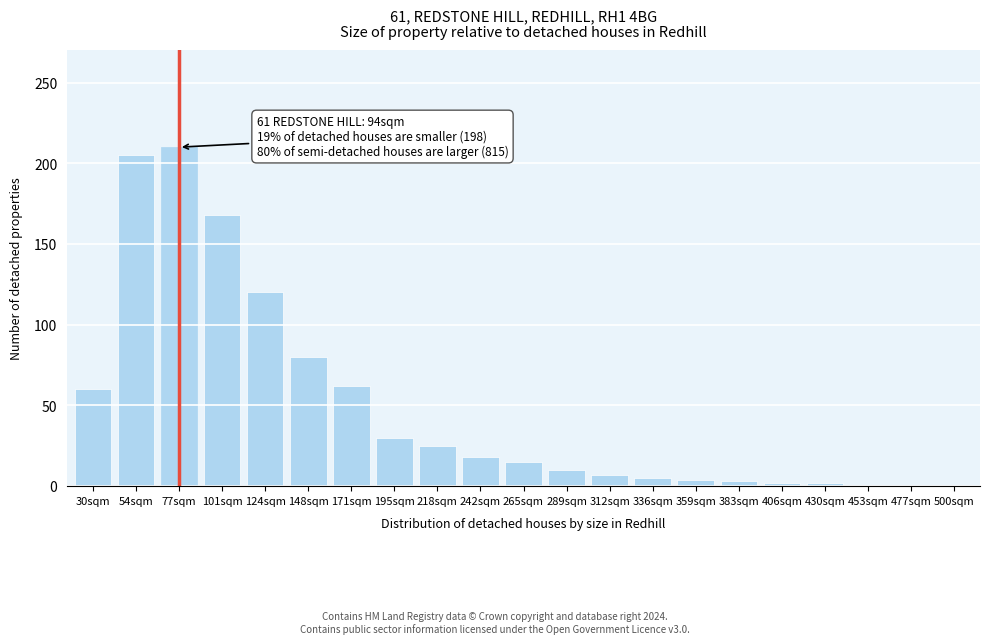

The value at 30sqm is 98. True or false?

False